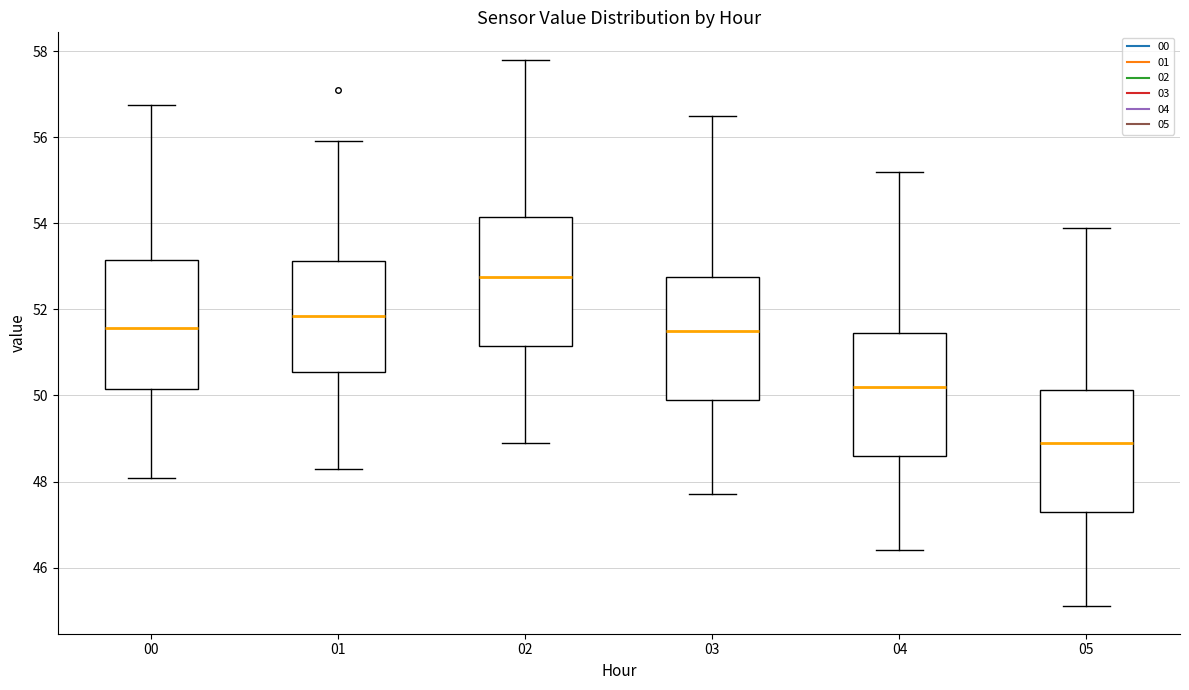

Reading left to right, read every box against the y-axis: the position of its median line, the range the box covers, and the ends of its whiskers. The values are not printed on the chart, so give them approximately, as read against the axis.

00: median 51.6, box 50.2 to 53.2, whiskers 48.0 to 56.8
01: median 51.8, box 50.6 to 53.2, whiskers 48.4 to 56.0
02: median 52.8, box 51.2 to 54.2, whiskers 49.0 to 57.8
03: median 51.6, box 50.0 to 52.8, whiskers 47.8 to 56.6
04: median 50.2, box 48.6 to 51.4, whiskers 46.4 to 55.2
05: median 49.0, box 47.4 to 50.2, whiskers 45.2 to 54.0